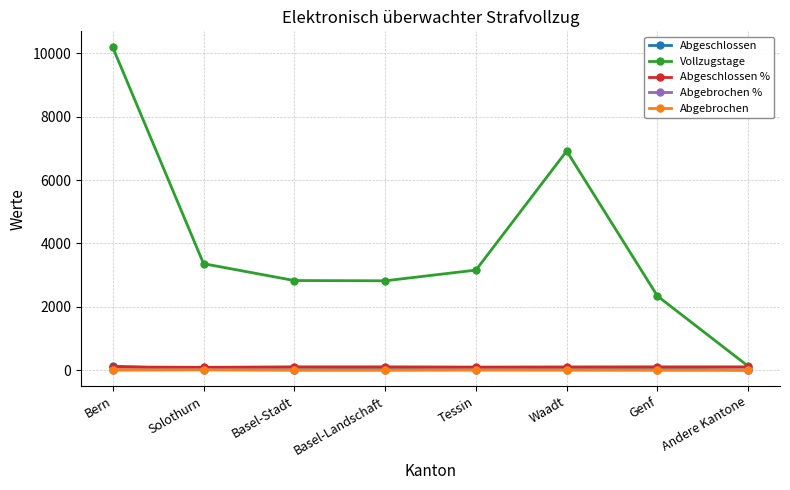

What is the label of the 7th point from the right?

Solothurn